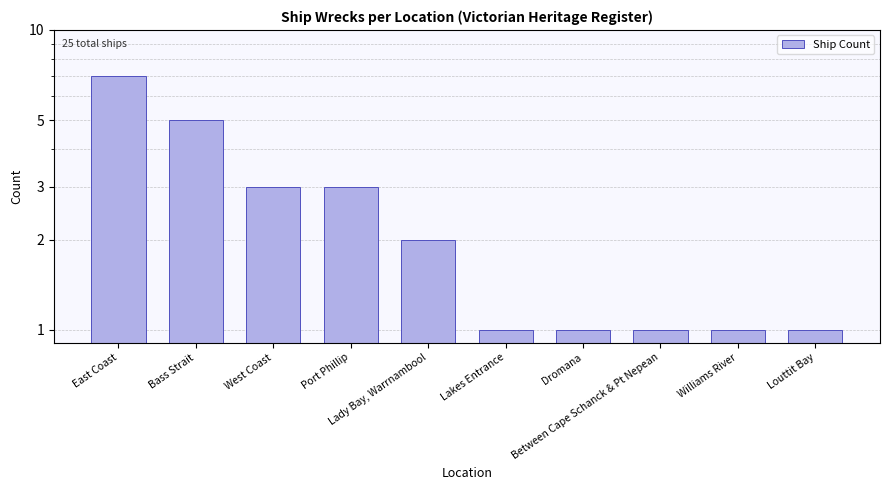

Does the chart contain stacked bars?

No